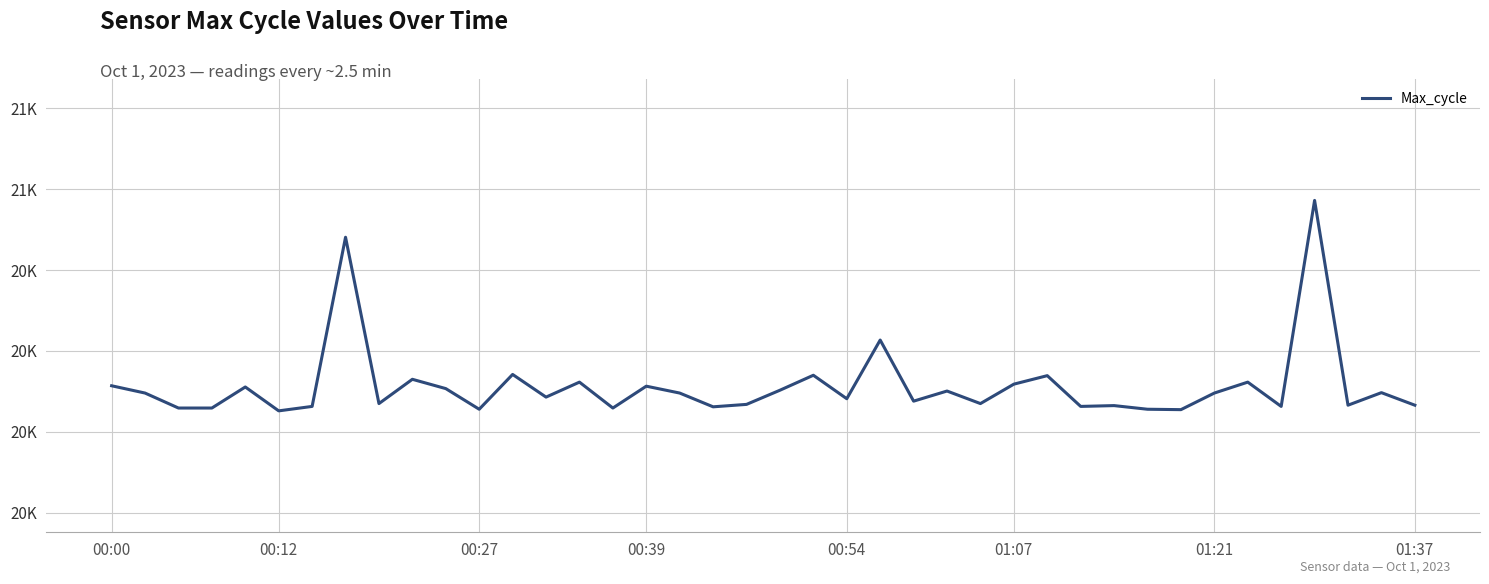

Does the chart have visible grid lines?

Yes